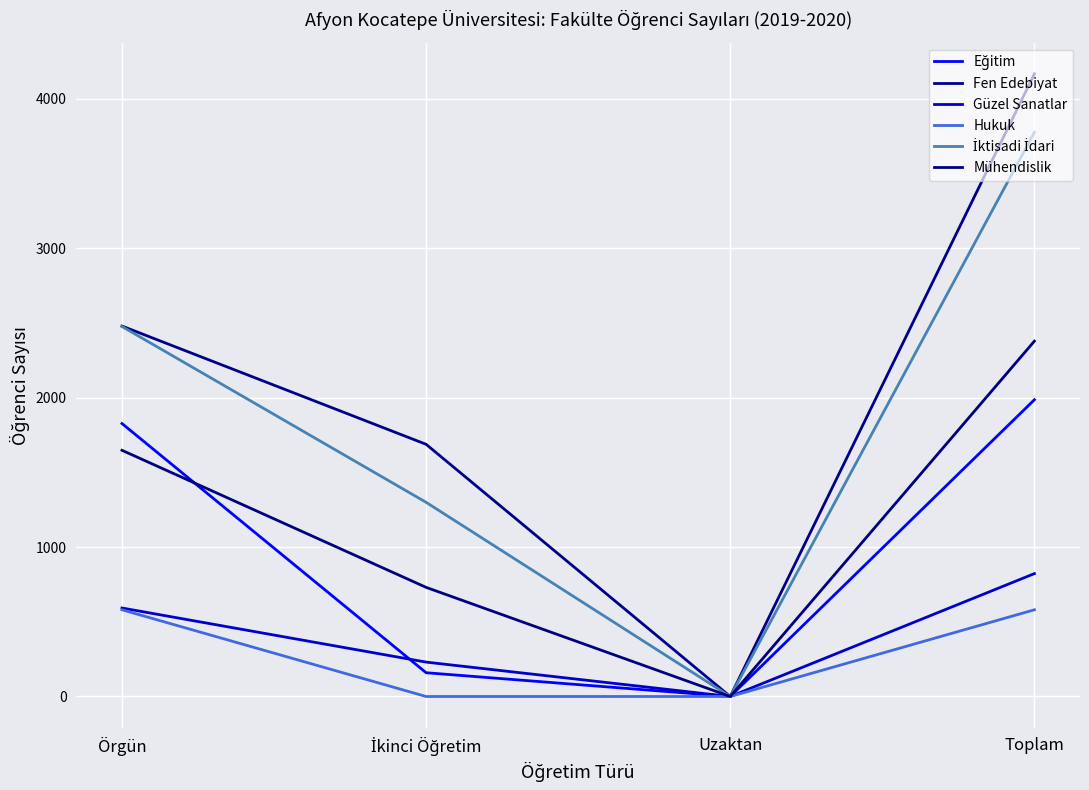

At which category does the chart reach its minimum across all series?

Uzaktan